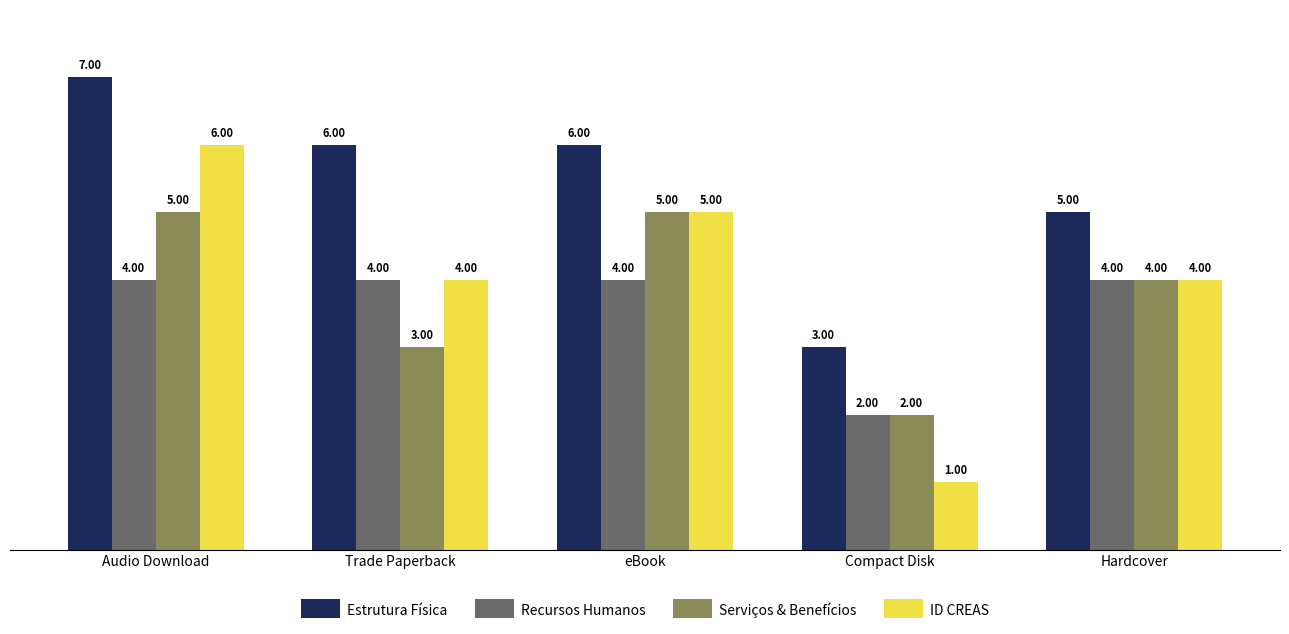

What is the maximum value shown in the chart?

7